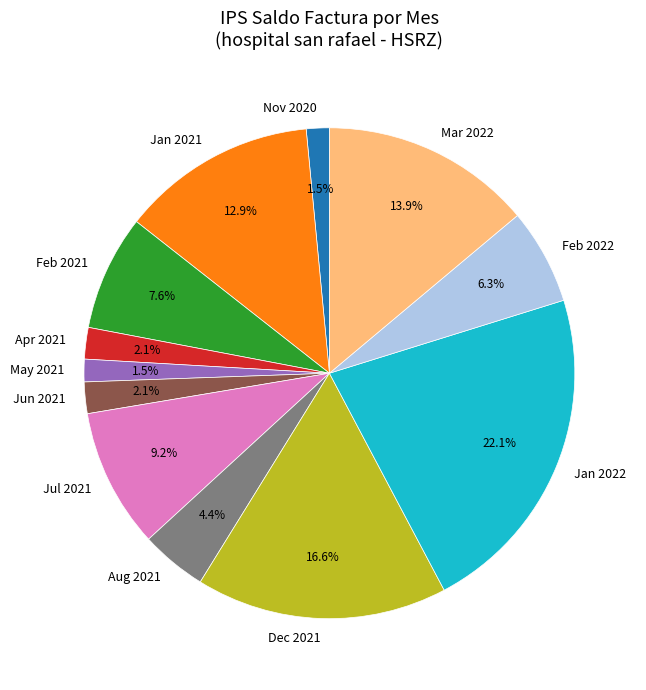

What is the largest slice in the pie chart?

Jan 2022